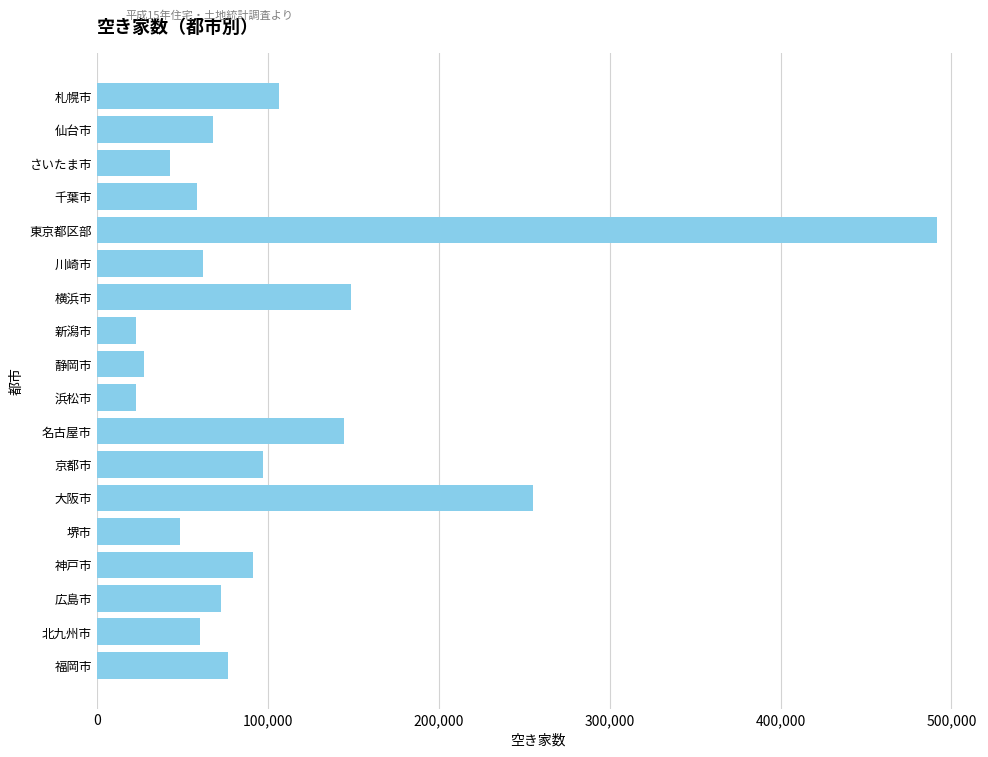

True or false: the data shows 60140 at 北九州市.

True